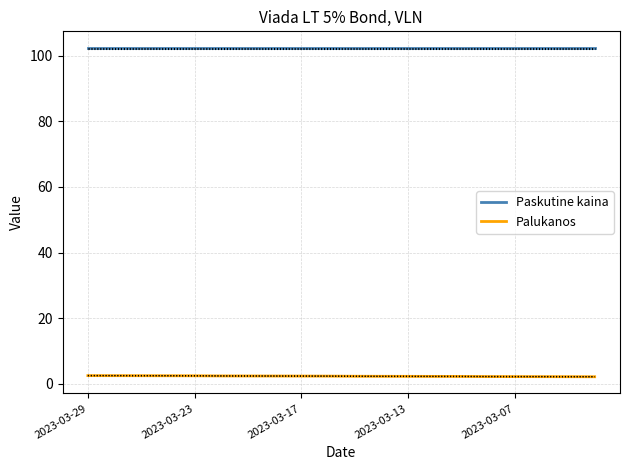

Read the Palukanos value at 19.

2.1